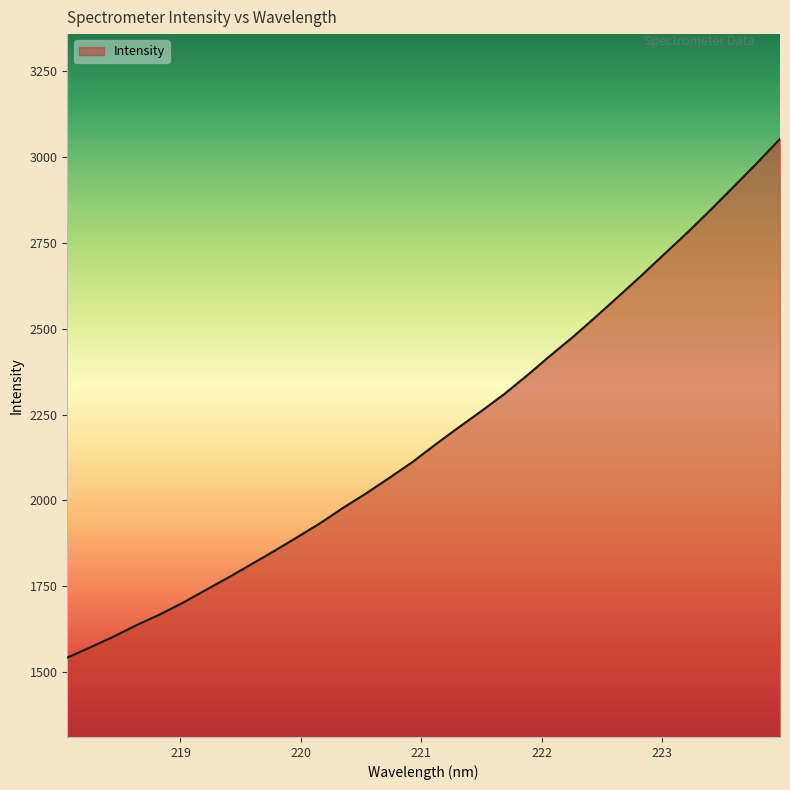

What is the difference between the second highest and minimum values?

1441.2